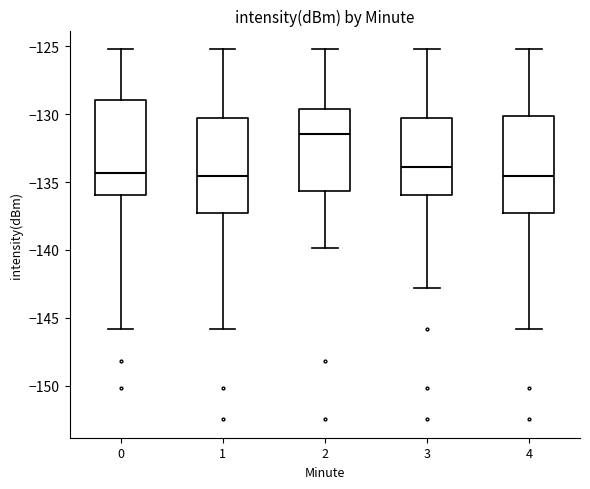

Where does the lower whisker of the box at x = 1 end on the y-axis? The values are not printed on the chart, so give them approximately, as read against the axis.

-146.0